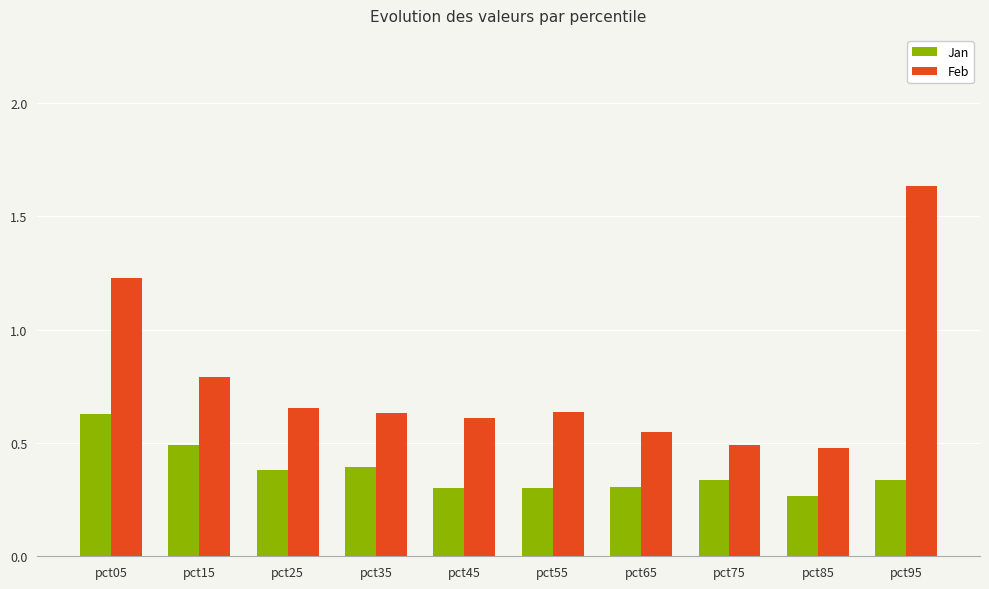

Is it true that Jan equals 0.4 at pct25?

True